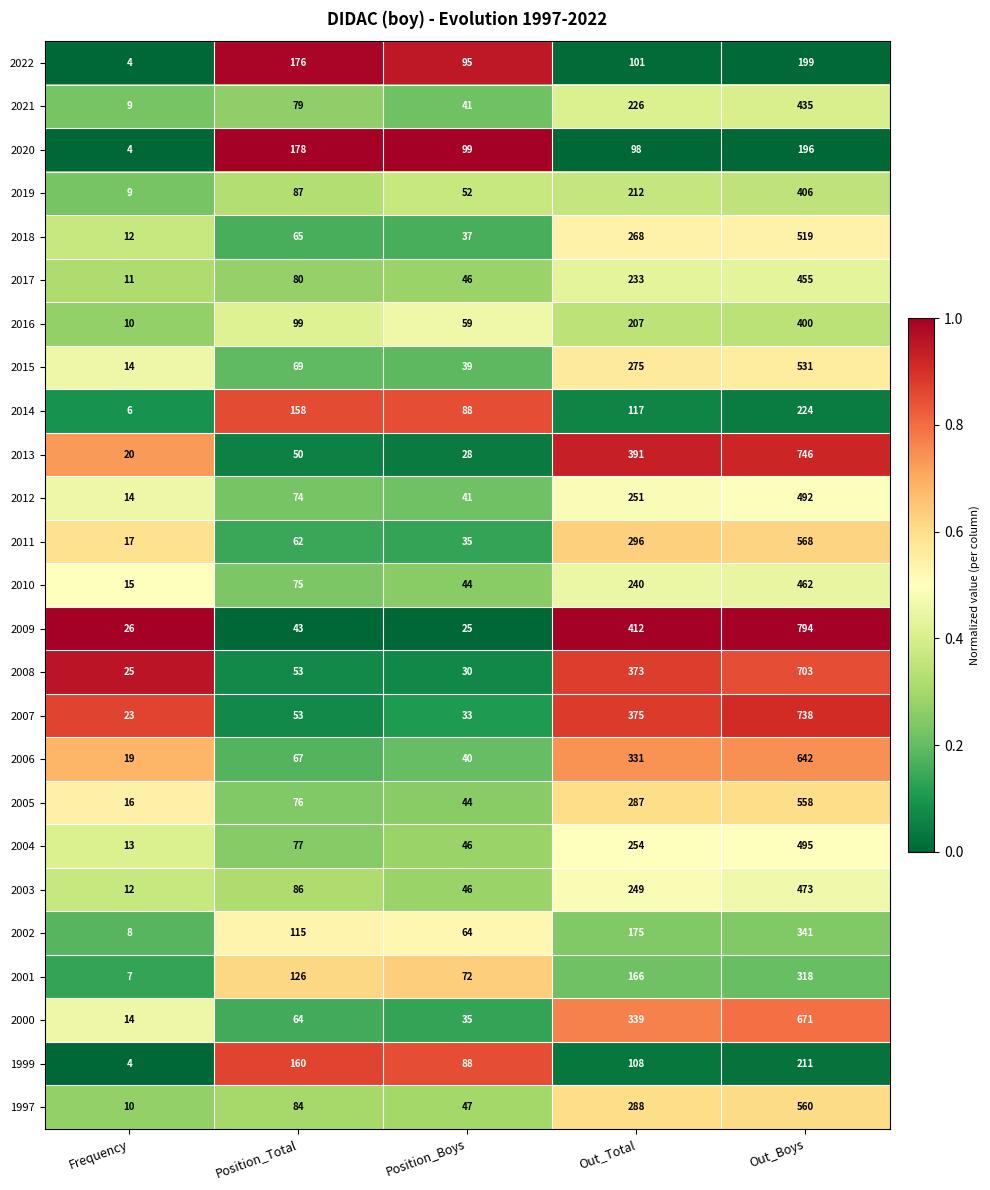

How many series are shown in this chart?

25